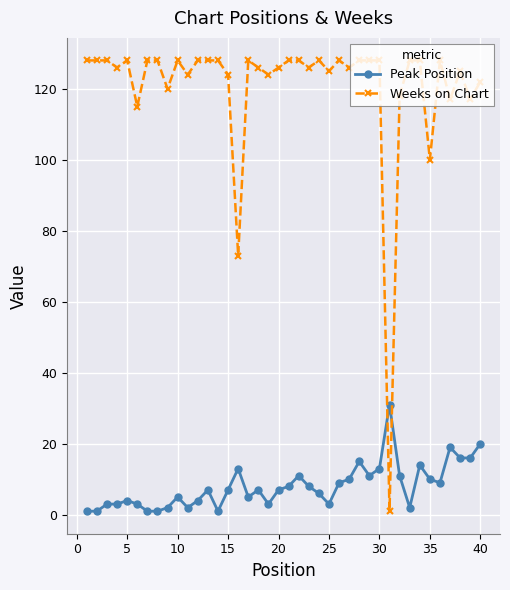

What is the average value of the Peak Position series?

8